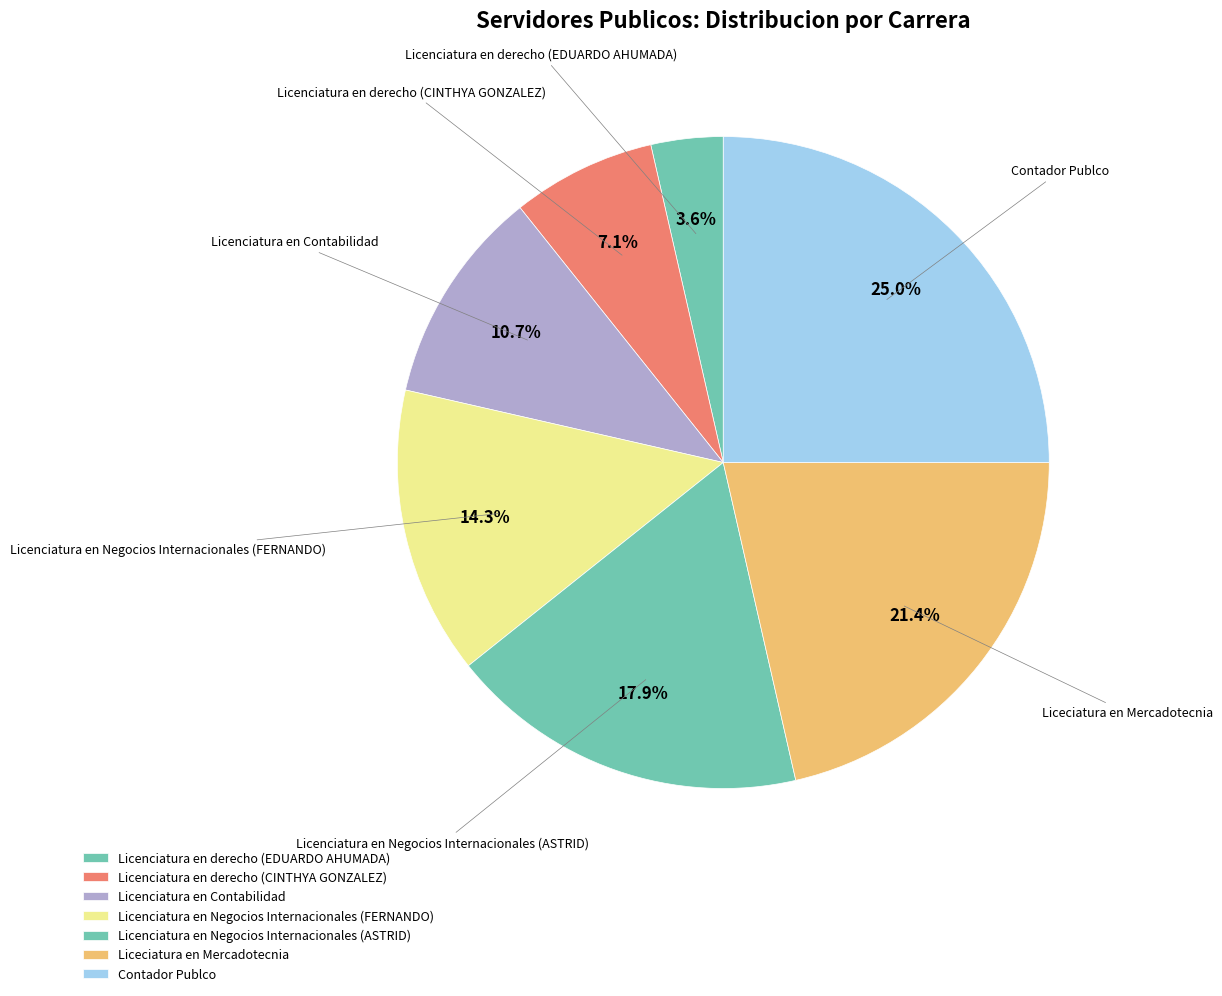

Does Liceciatura en Mercadotecnia represent more than half of the total?

No